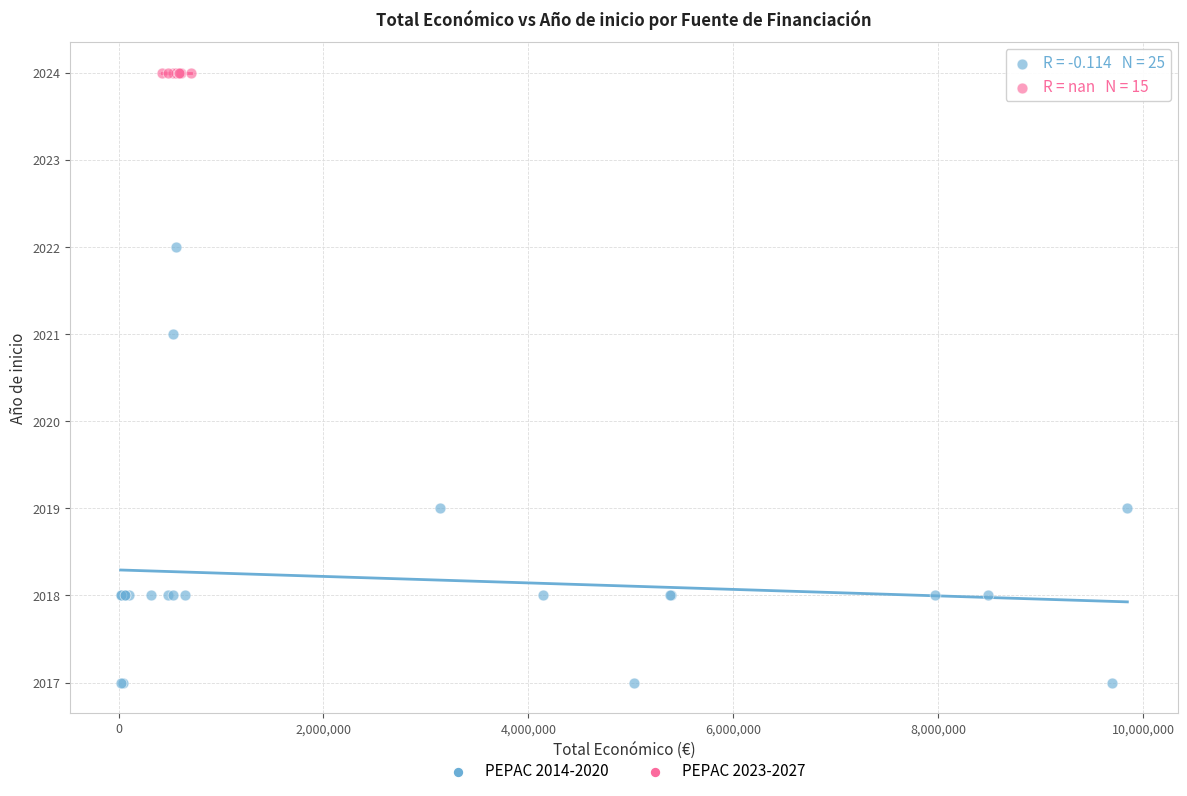

Which series reaches the maximum Y coordinate?

PEPAC 2023-2027